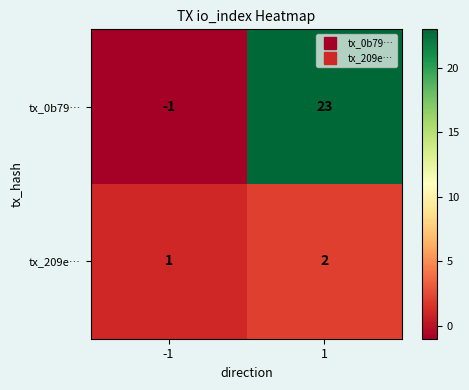

Rank the series by their average value, from lowest to highest.

tx_209e…, tx_0b79…